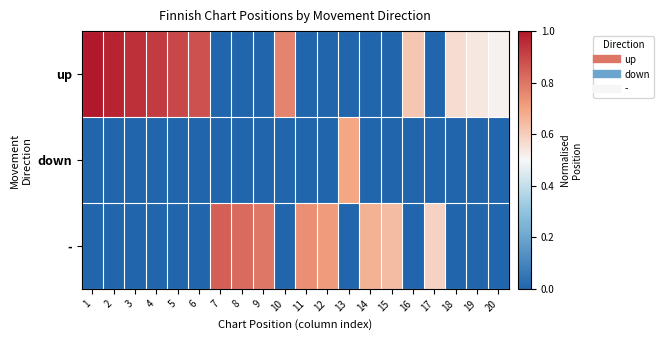

Between 5 and 8, which series saw the biggest shift?

up